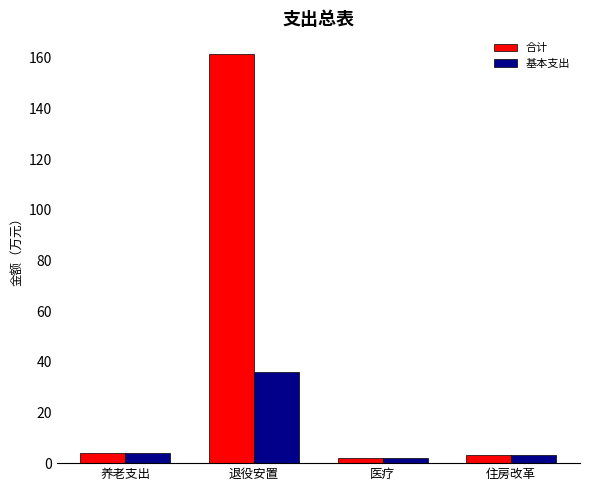

How many groups of bars are there?

4